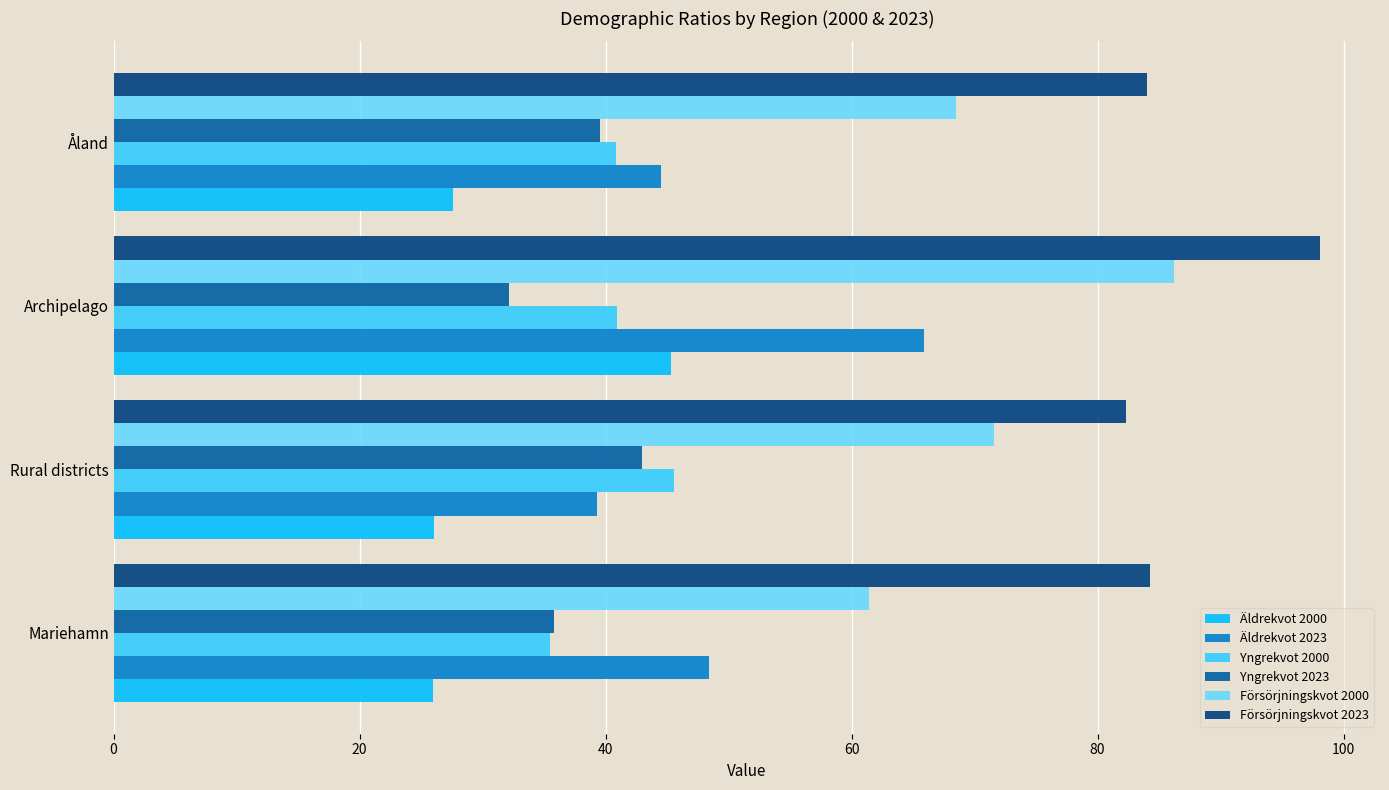

The Försörjningskvot 2000 series shows 86.2 at Archipelago. True or false?

True